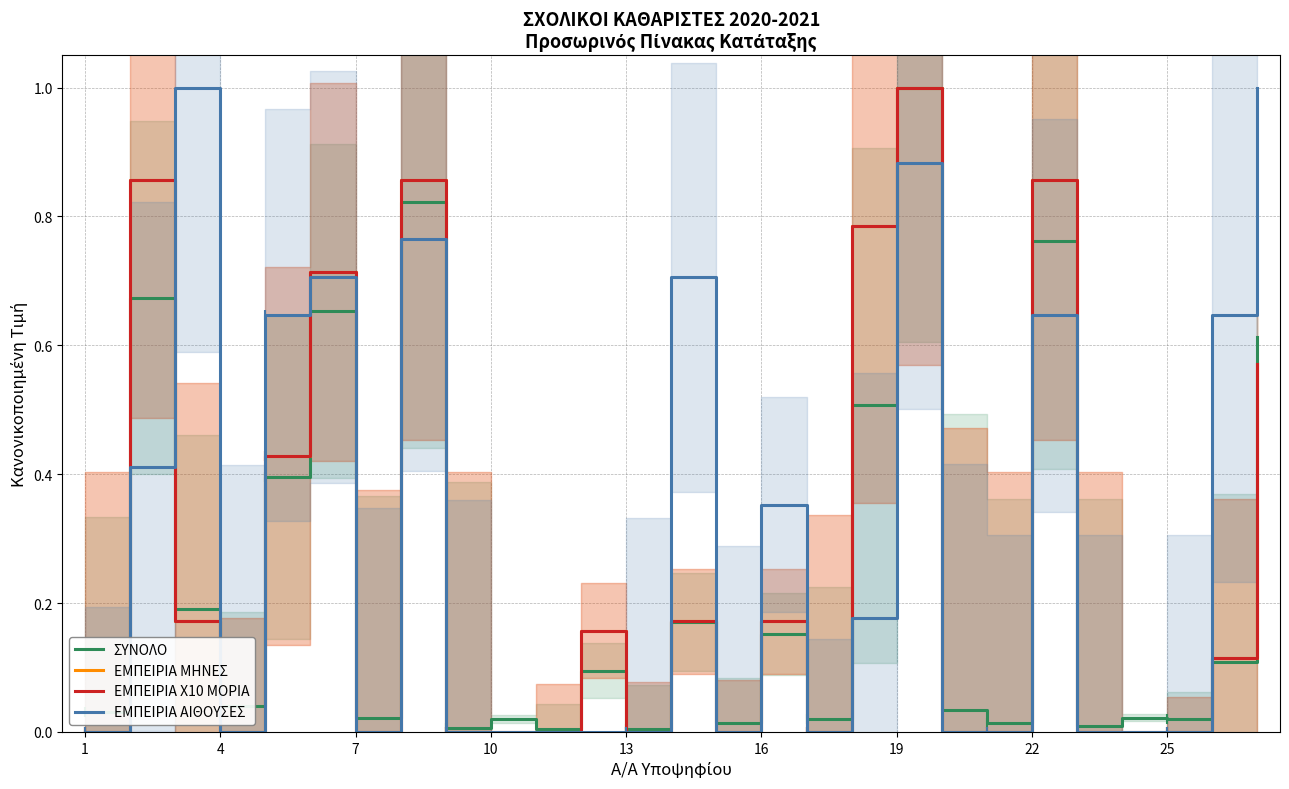

What is the average value of the ΕΜΠΕΙΡΙΑ ΑΙΘΟΥΣΕΣ series?

0.3